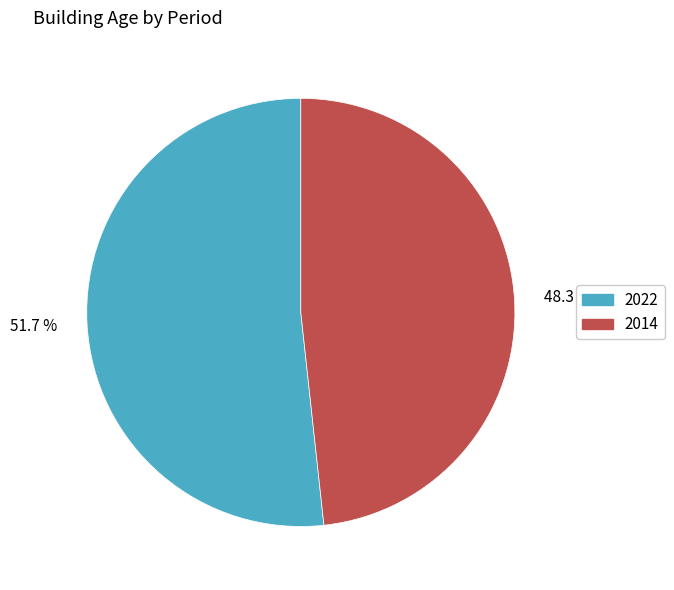

Which category accounts for the majority?

2022